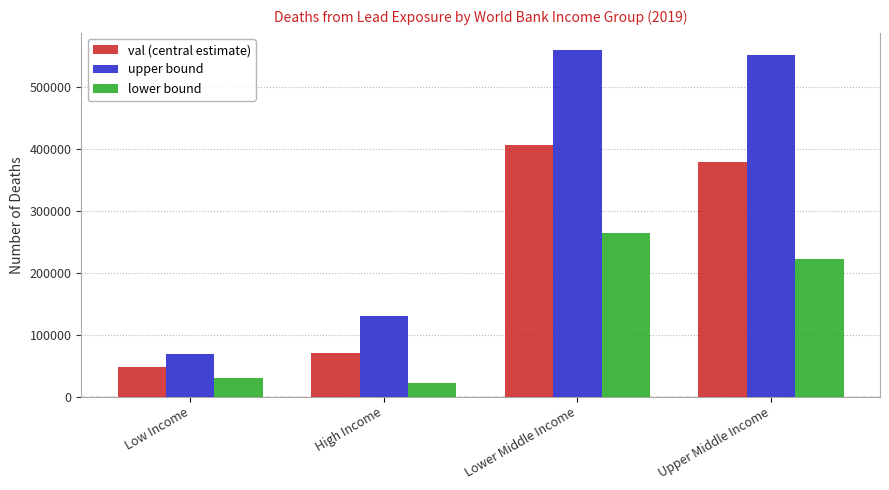

How many bars are there in each group?

3